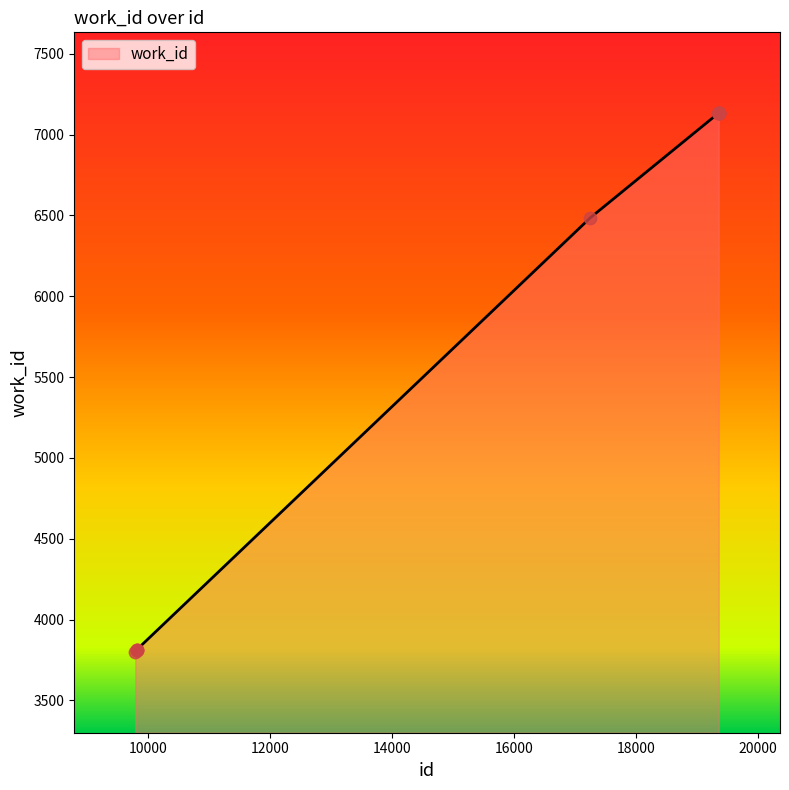

What is the maximum value shown in the chart?

7132